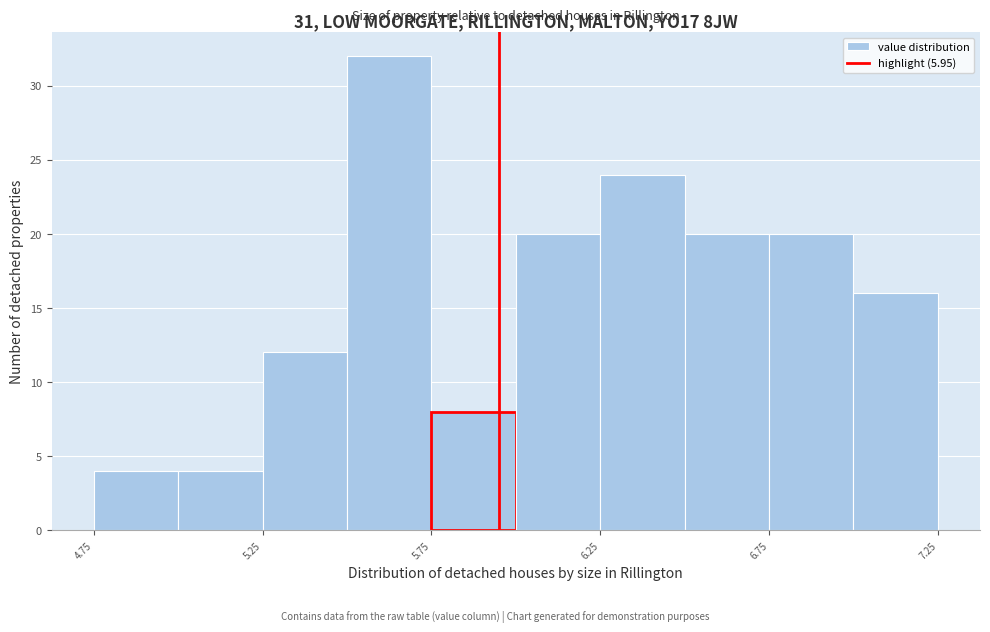

Reading left to right, list every bar in this chart as the range it spans on the x-axis followed by its height. The values are not printed on the chart, so give them approximately, as read against the axis.

4.75 to 5.00: 4
5.00 to 5.25: 4
5.25 to 5.50: 12
5.50 to 5.75: 32
5.75 to 6.00: 8
6.00 to 6.25: 20
6.25 to 6.50: 24
6.50 to 6.75: 20
6.75 to 7.00: 20
7.00 to 7.25: 16